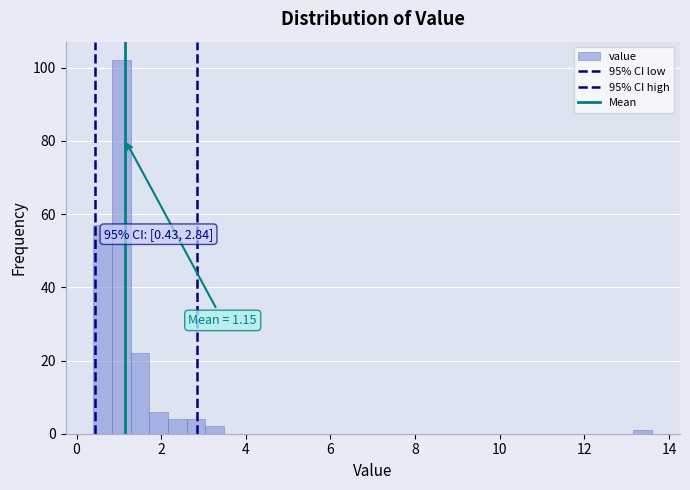

Around what value on the x-axis is the tallest bar? Give the approximate position of its centre, as read against the axis.

1.0